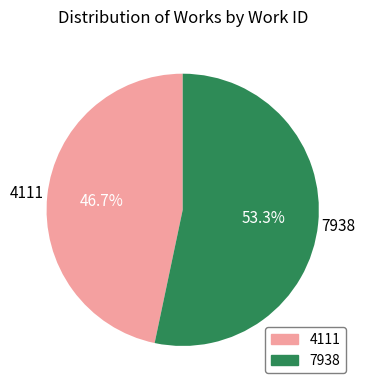

To the nearest percent, what is the difference between the 7938 and 4111 slice percentages?

7%